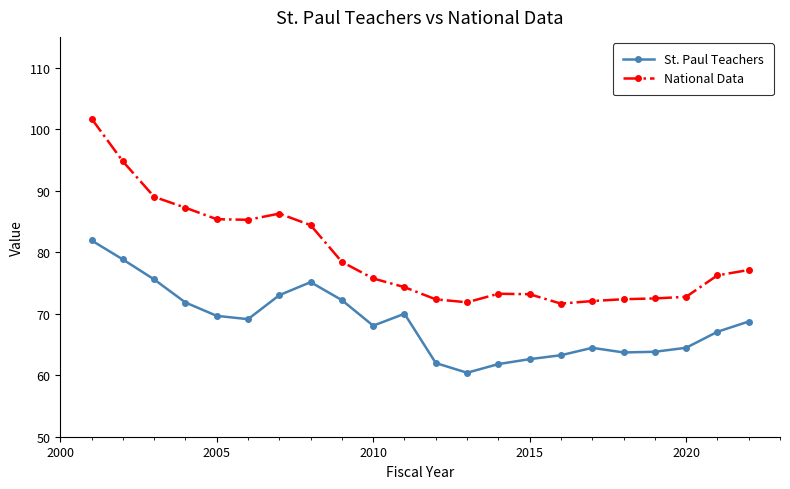

What is the sum of all National Data values?

1747.7